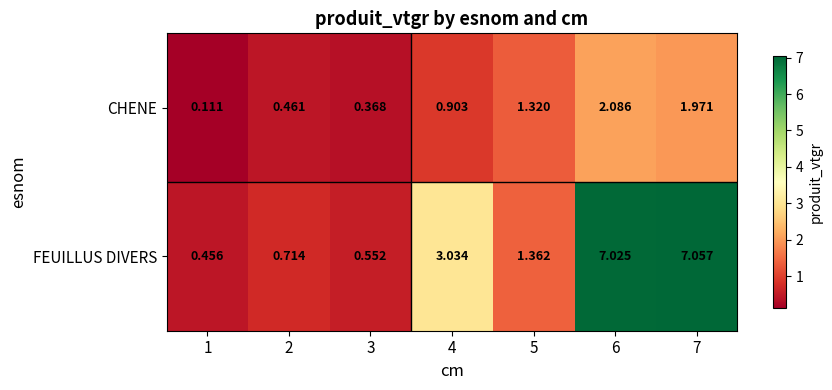

Count the number of categories in the chart.

7